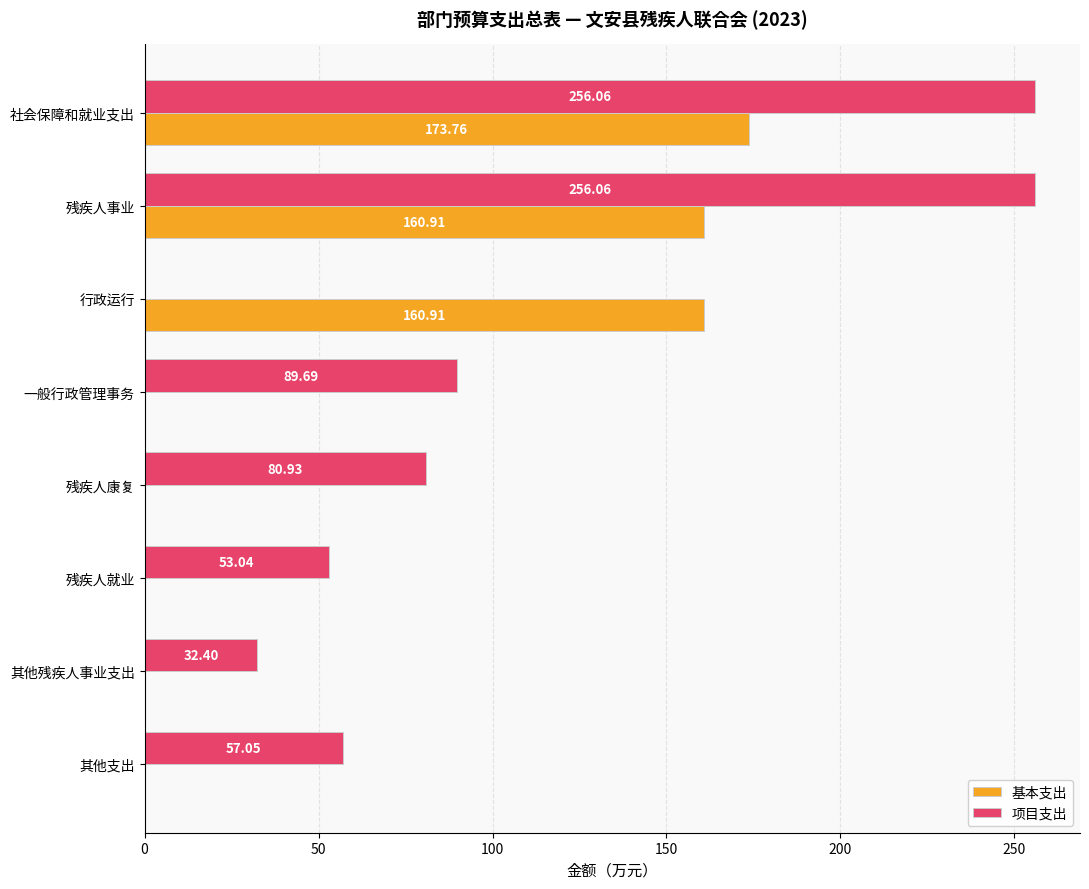

What is the sum of all 基本支出 values?

495.6